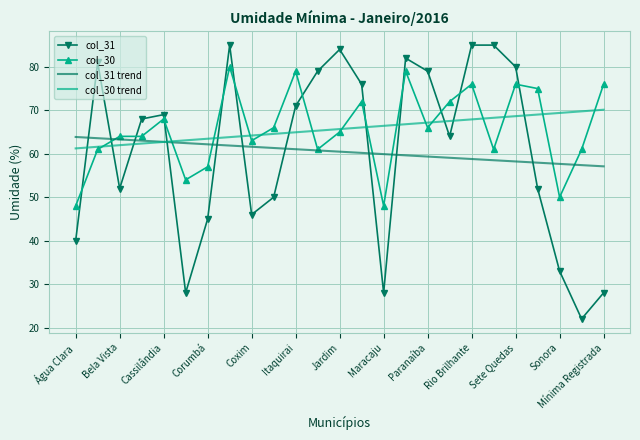

Which series has the widest spread of values?

col_31